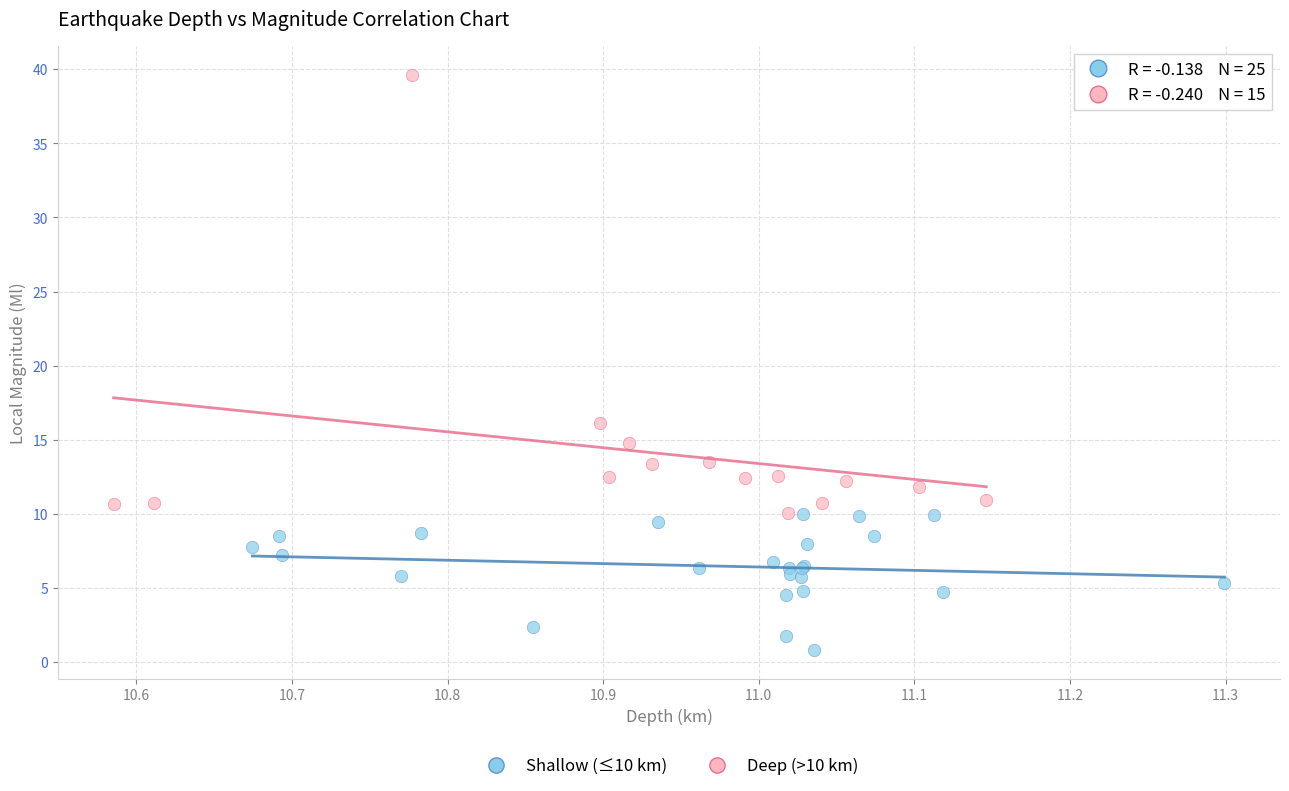

Which series contains the lowest Y value?

Shallow (≤10 km)